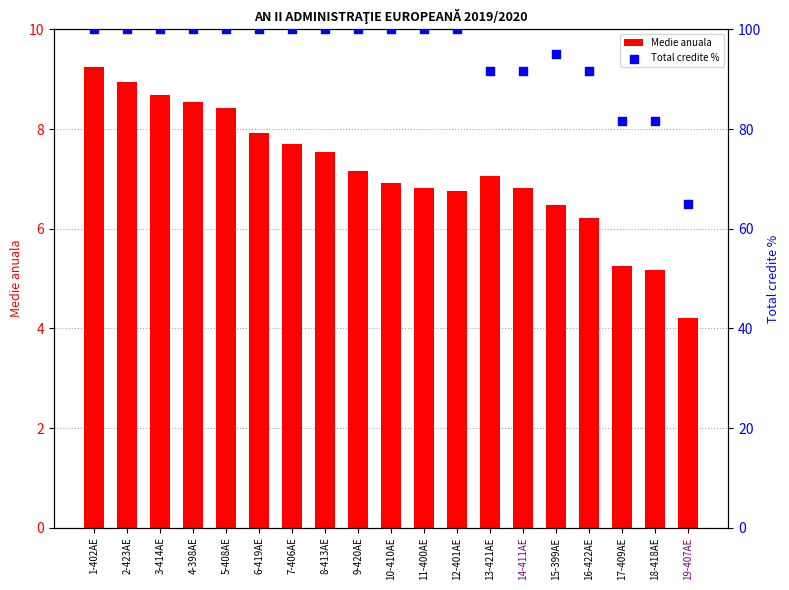

Is the value of Total credite % at 11-400AE greater than the value of Medie anuala at 12-401AE?

Yes